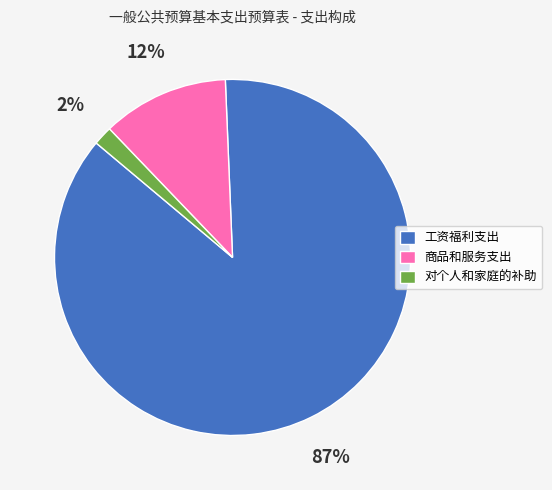

Rank the categories by value from lowest to highest.

对个人和家庭的补助, 商品和服务支出, 工资福利支出